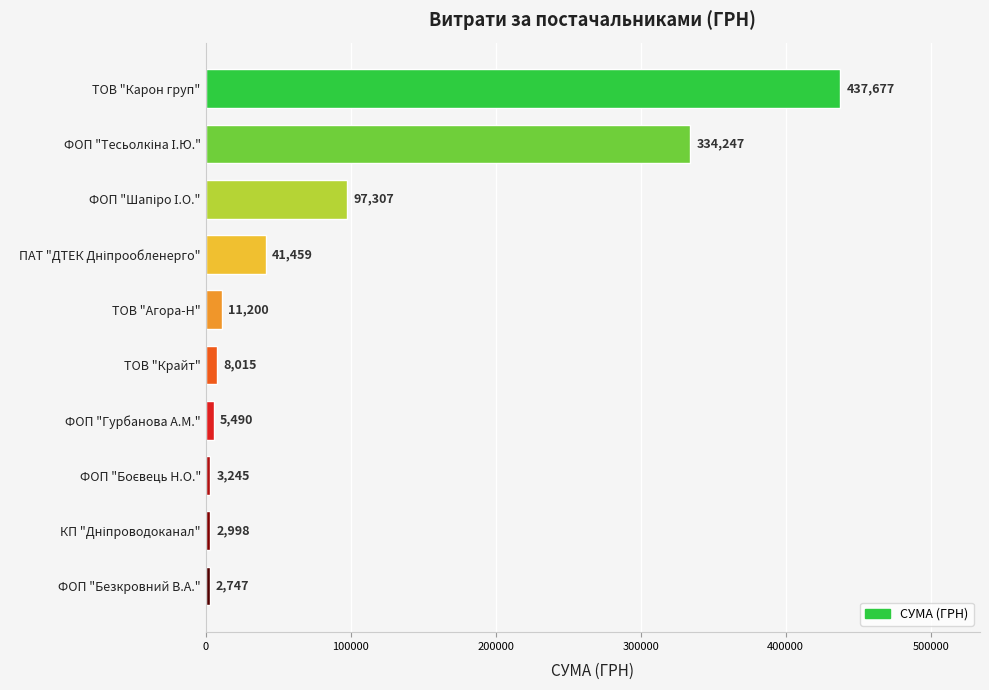

The value at ТОВ "Крайт" is 8015.3. True or false?

True